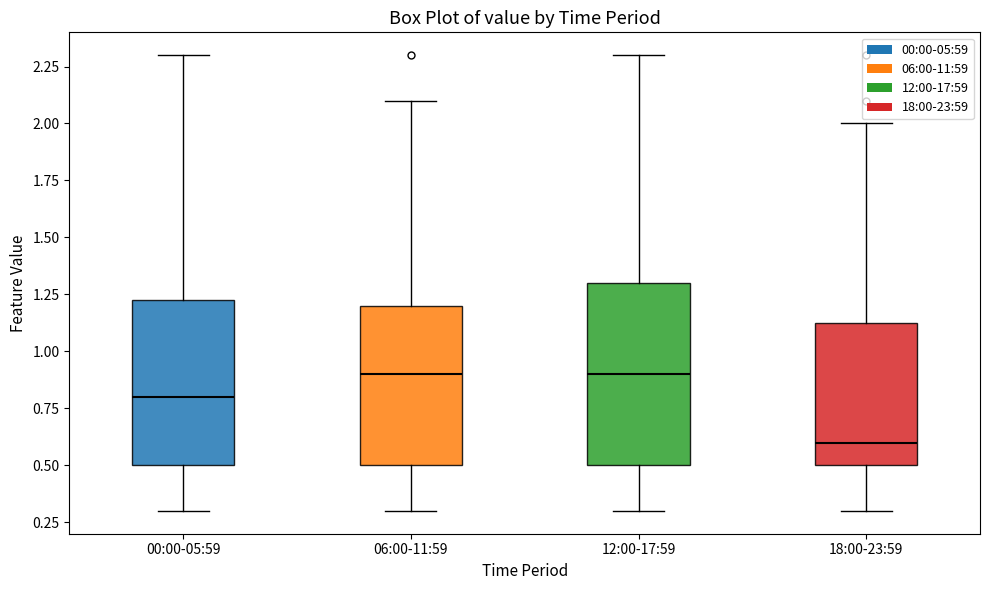

Where does the lower whisker of the box for 06:00-11:59 end on the y-axis? The values are not printed on the chart, so give them approximately, as read against the axis.

0.30